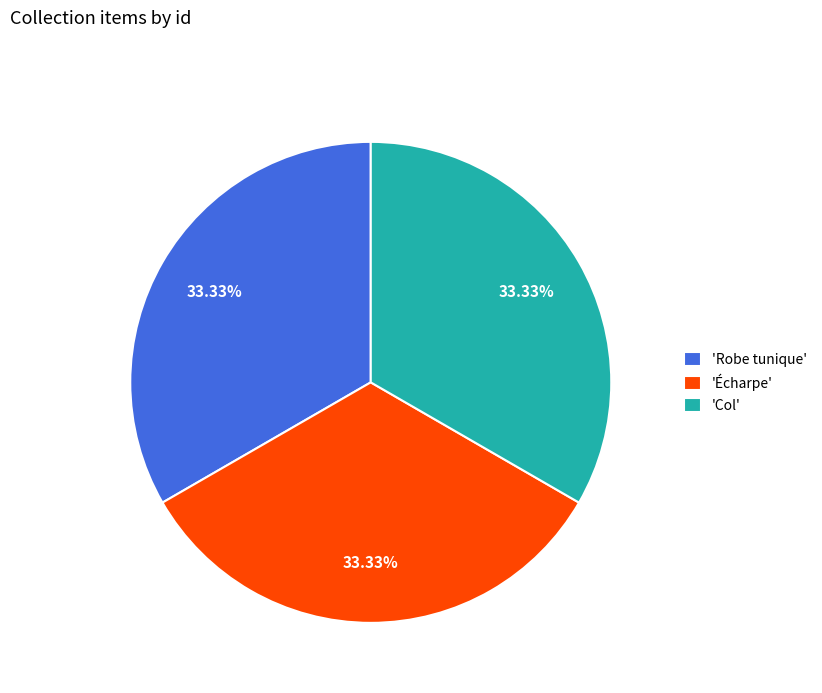

Is there a majority slice in this chart?

No